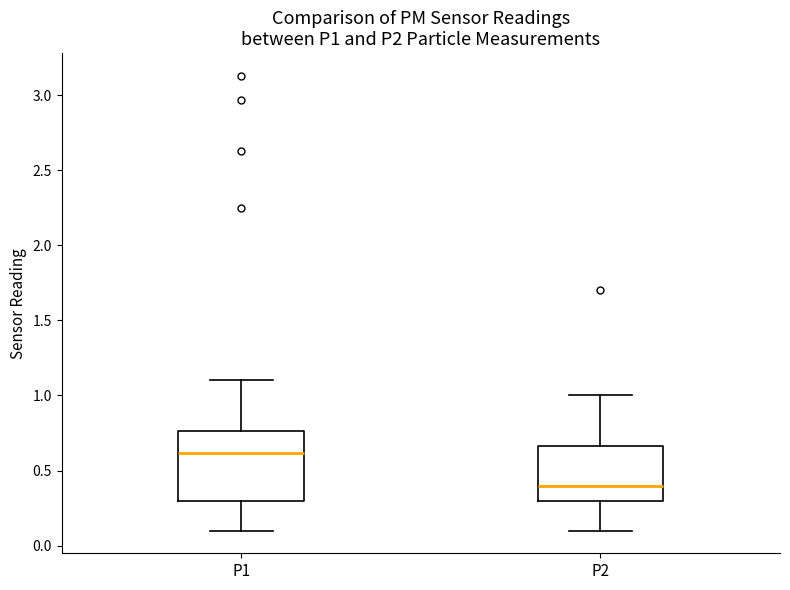

Reading left to right, transcribe this box plot: for each box, give where its median line is, the range the box spans, and where its two whiskers end, as read against the y-axis. The values are not printed on the chart, so give them approximately, as read against the axis.

P1: median 0.60, box 0.30 to 0.75, whiskers 0.10 to 1.10
P2: median 0.40, box 0.30 to 0.65, whiskers 0.10 to 1.00